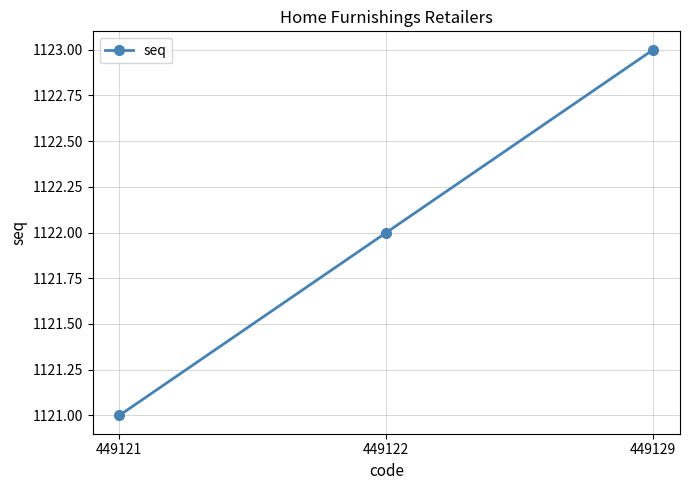

How many distinct data groups are displayed?

1